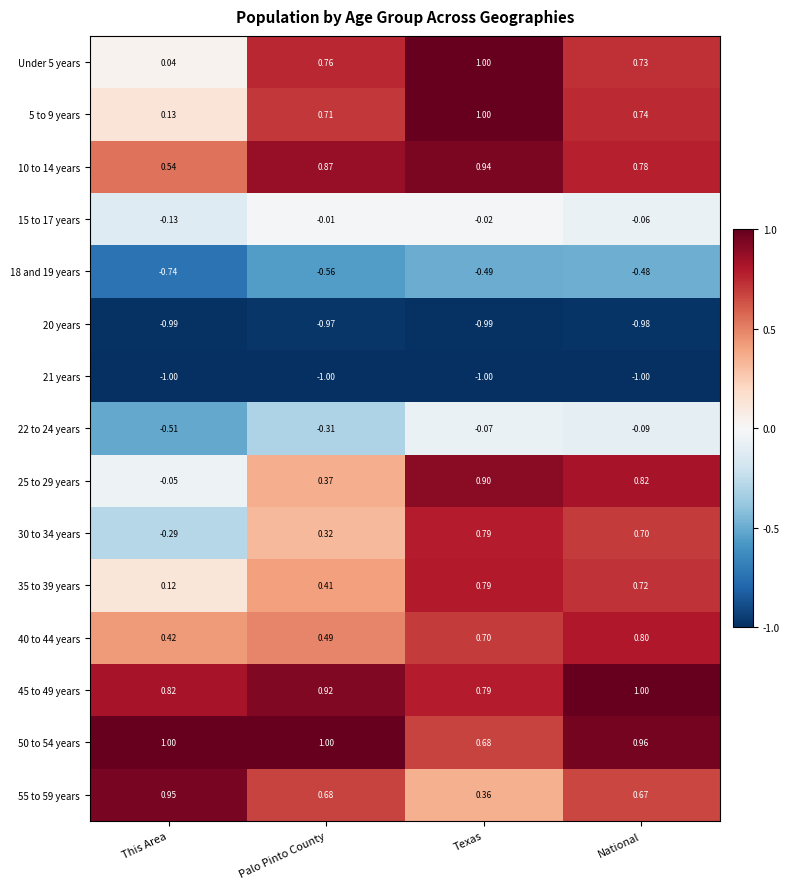

Which category has the lowest value in the 18 and 19 years series?

This Area